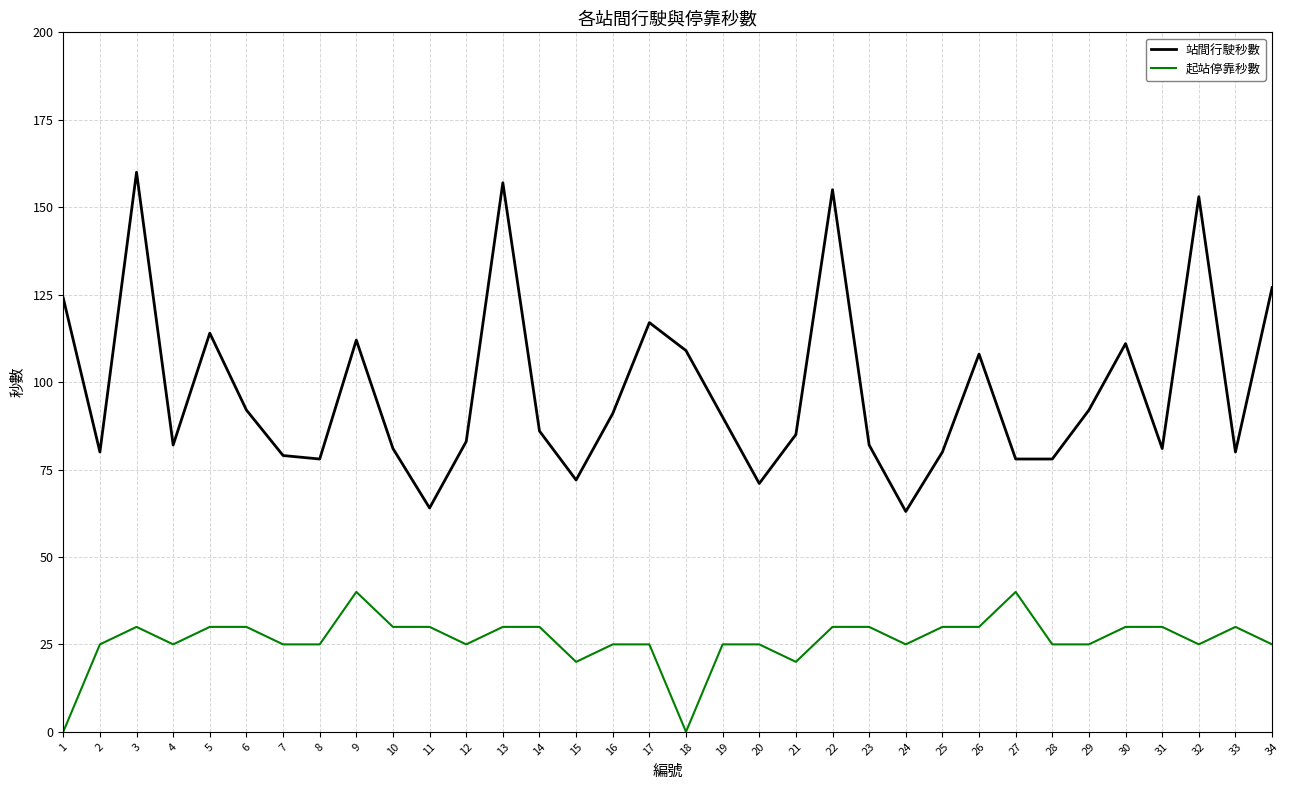

List the series in order of their peak value, highest first.

站間行駛秒數, 起站停靠秒數